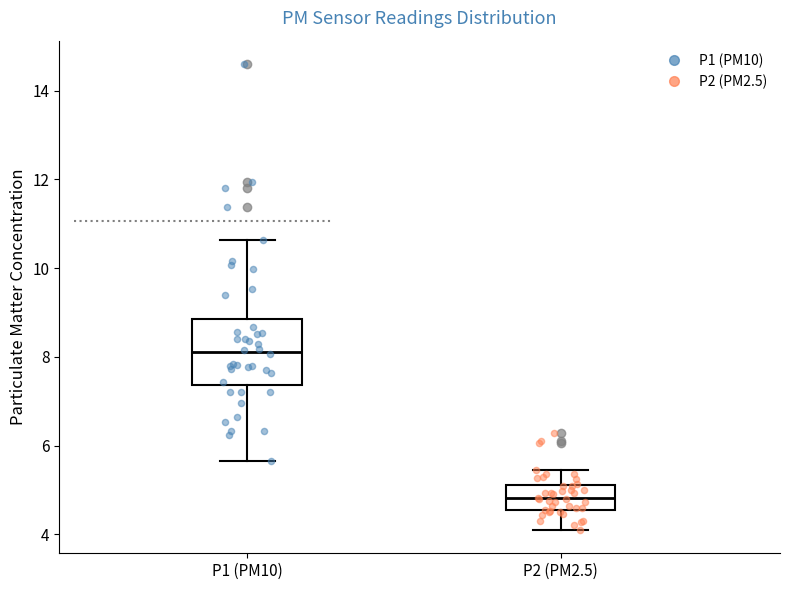

Where does the upper whisker of the box for P1 (PM10) end on the y-axis? The values are not printed on the chart, so give them approximately, as read against the axis.

10.6